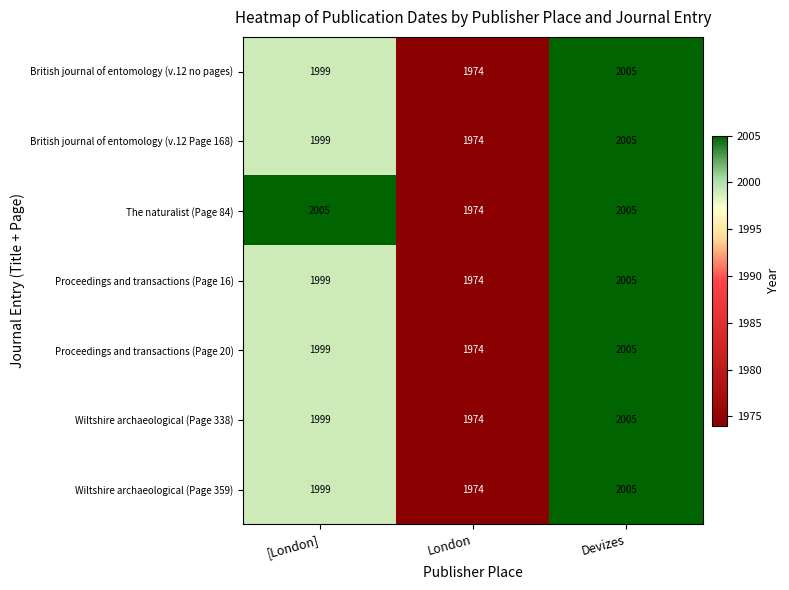

Which series changed the most between [London] and London?

The naturalist (Page 84)